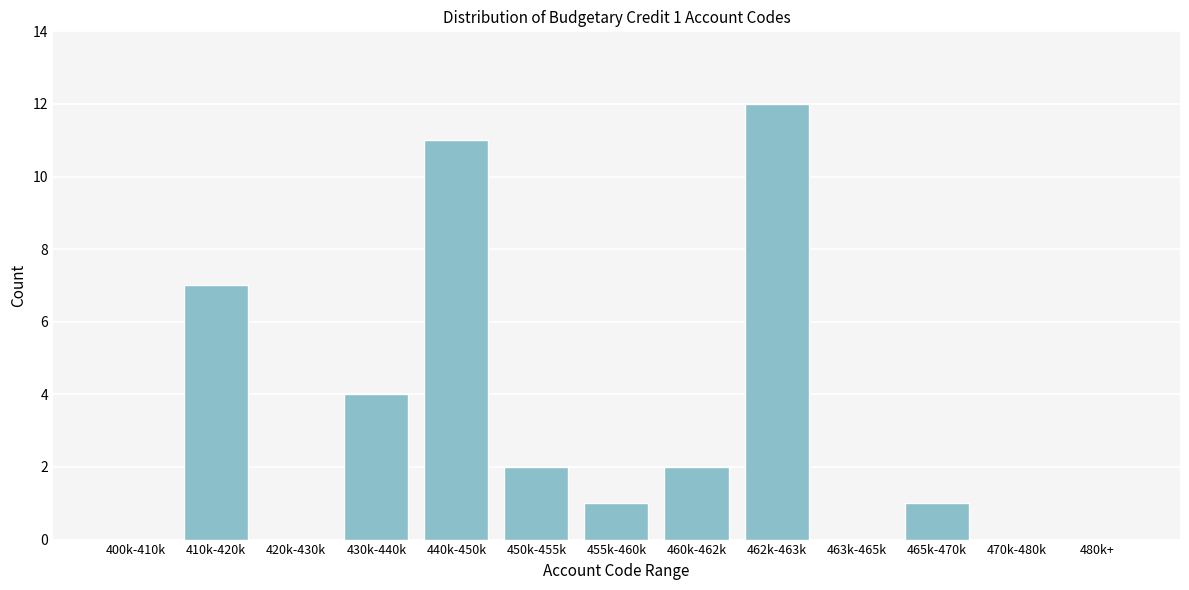

Reading right to left, extract all data points from this chart.

480k+=0	470k-480k=0	465k-470k=1	463k-465k=0	462k-463k=12	460k-462k=2	455k-460k=1	450k-455k=2	440k-450k=11	430k-440k=4	420k-430k=0	410k-420k=7	400k-410k=0